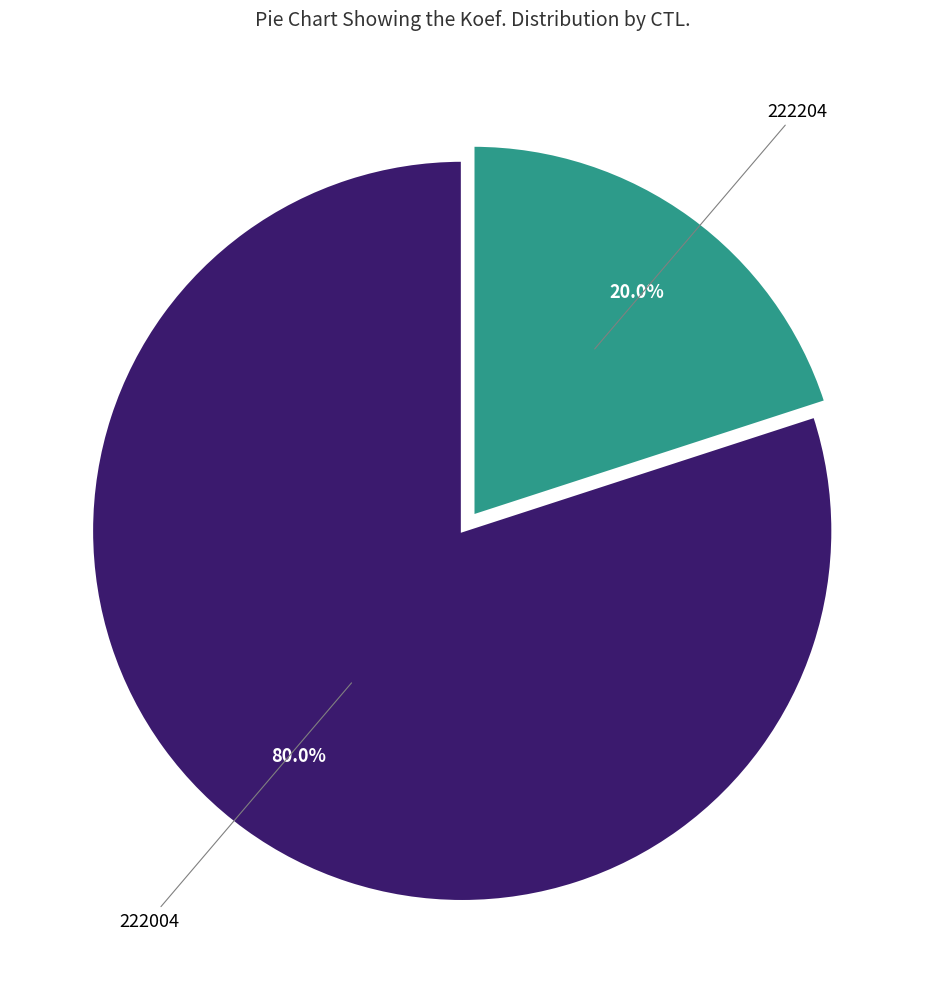

Is 222204 the majority of the pie?

No